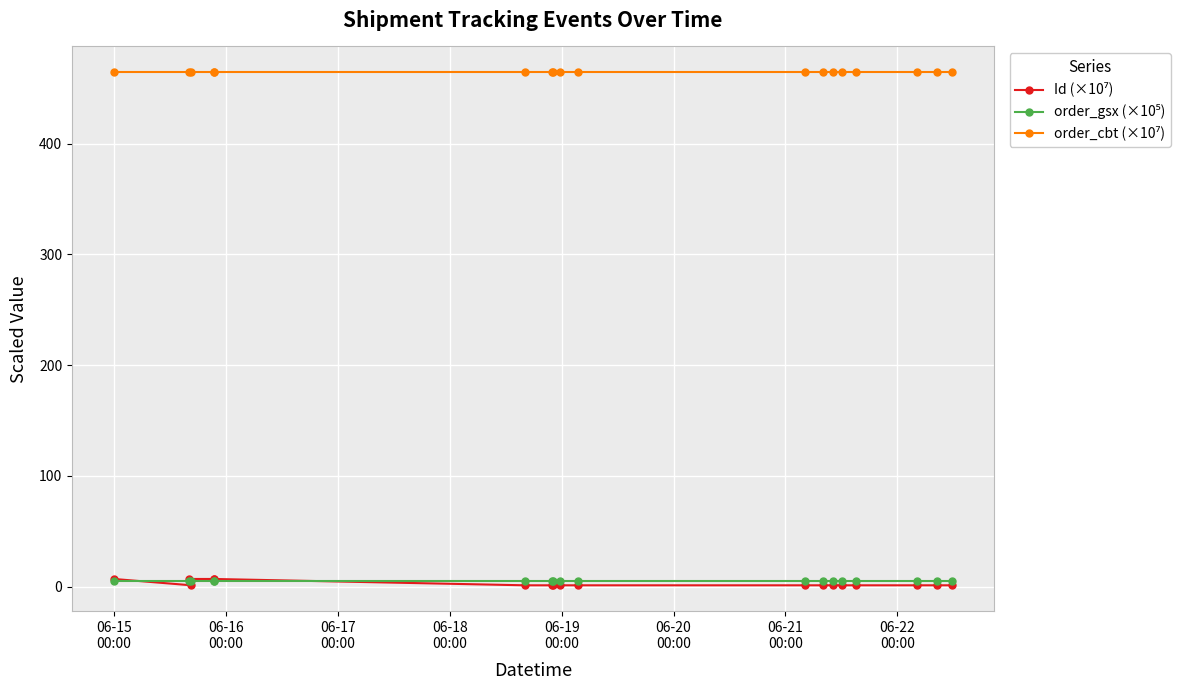

What is the value of the order_cbt (×10⁷) point at the 8th from the left?

464.5